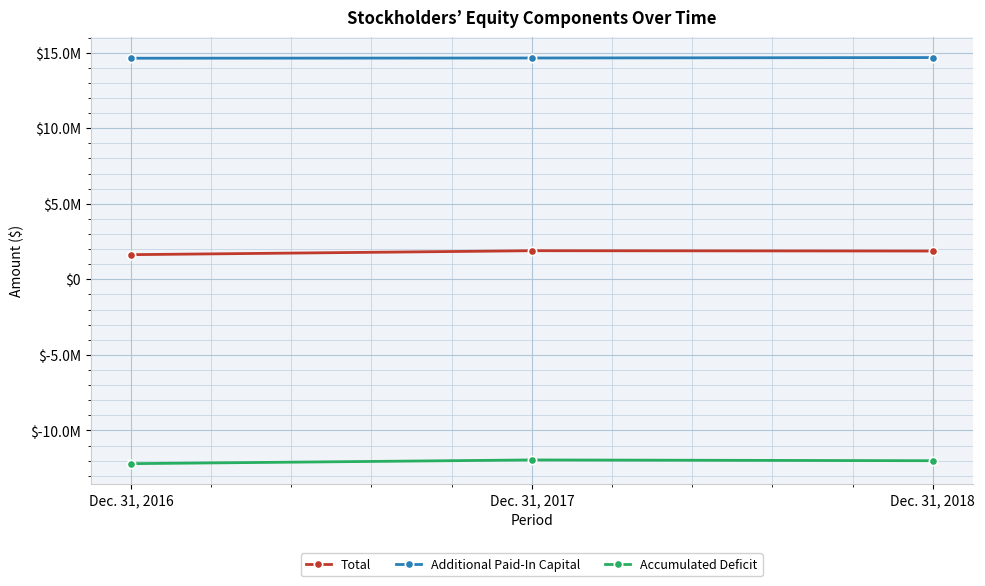

What is the value of the Additional Paid-In Capital point at the 2nd from the left?

14646406